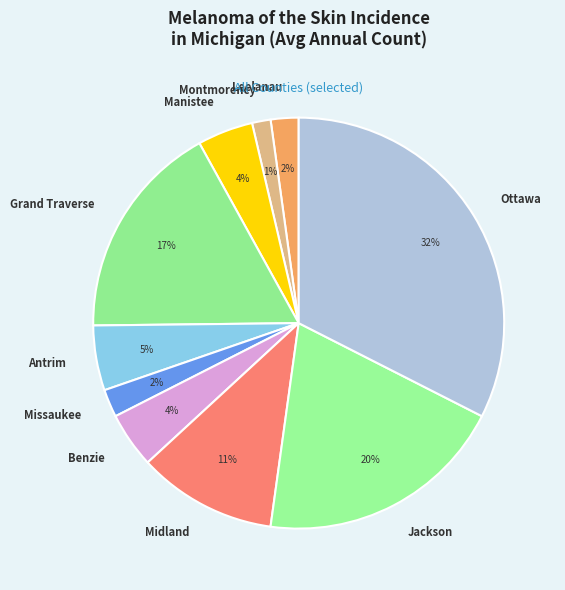

Approximately how many times larger is the value at Missaukee compared to Leelanau?

1.0